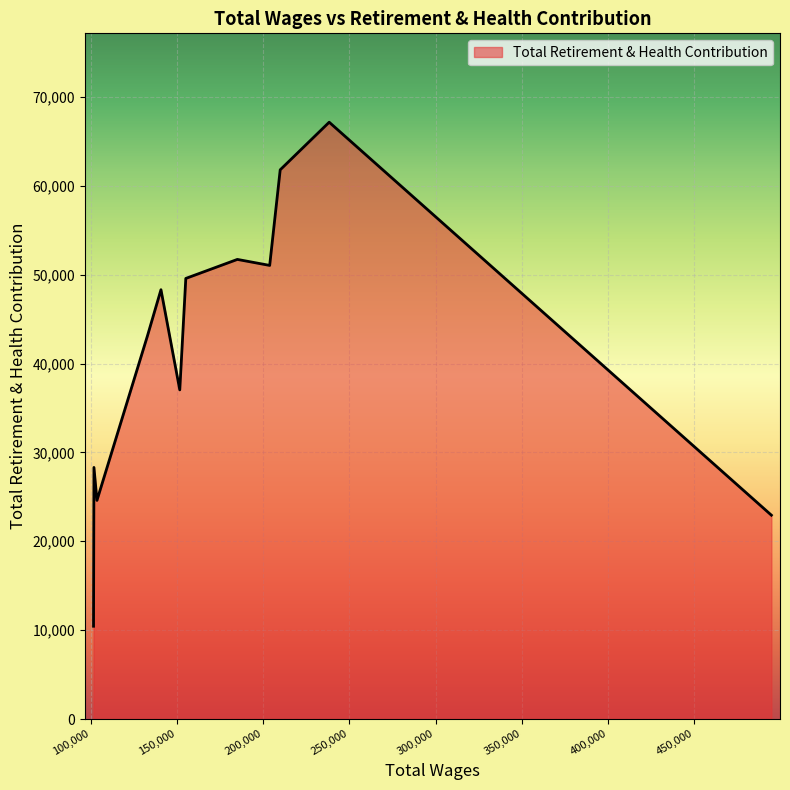

Count the number of categories in the chart.

12